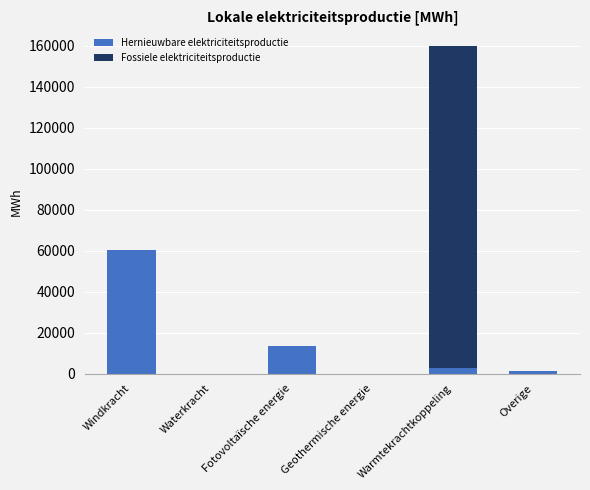

Read the Hernieuwbare elektriciteitsproductie value at Windkracht.

60513.9